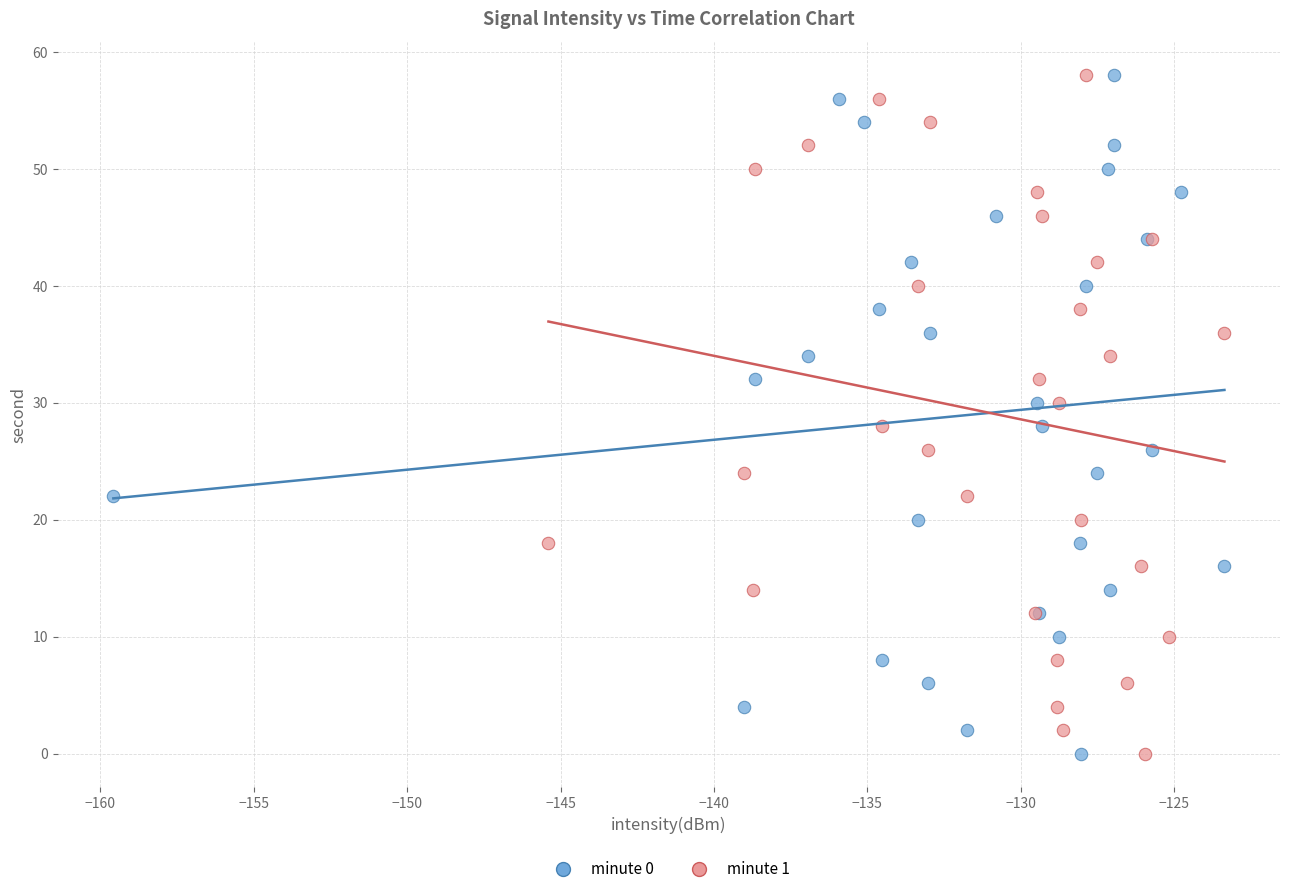

What are all the series names shown in the legend?

minute 0, minute 1